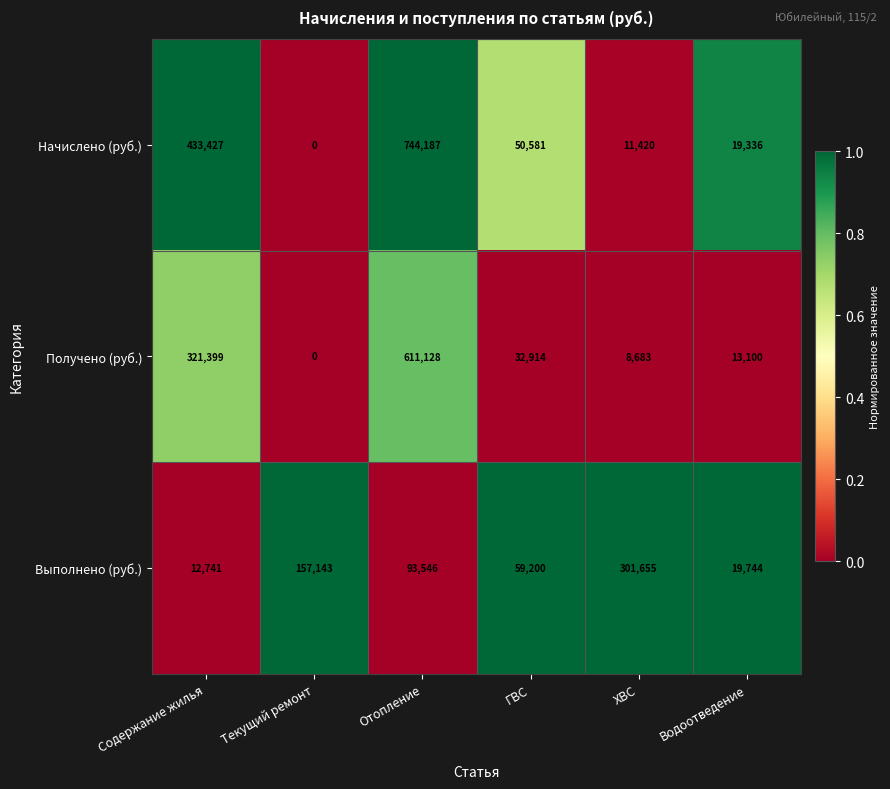

Which category has the lowest value in the Начислено (руб.) series?

Текущий ремонт